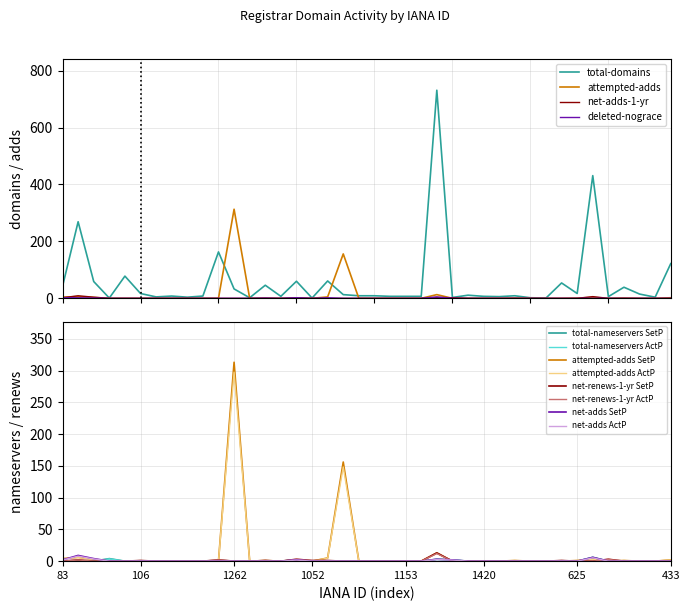

True or false: total-domains and deleted-domains-nograce cross at least once.

False